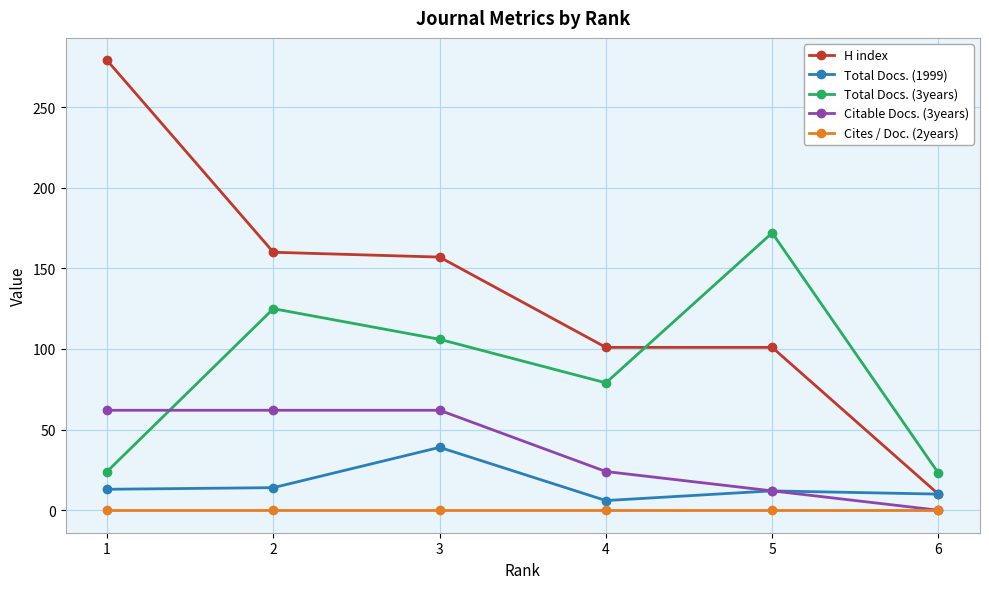

Which series changed the most between 2 and 4?

H index